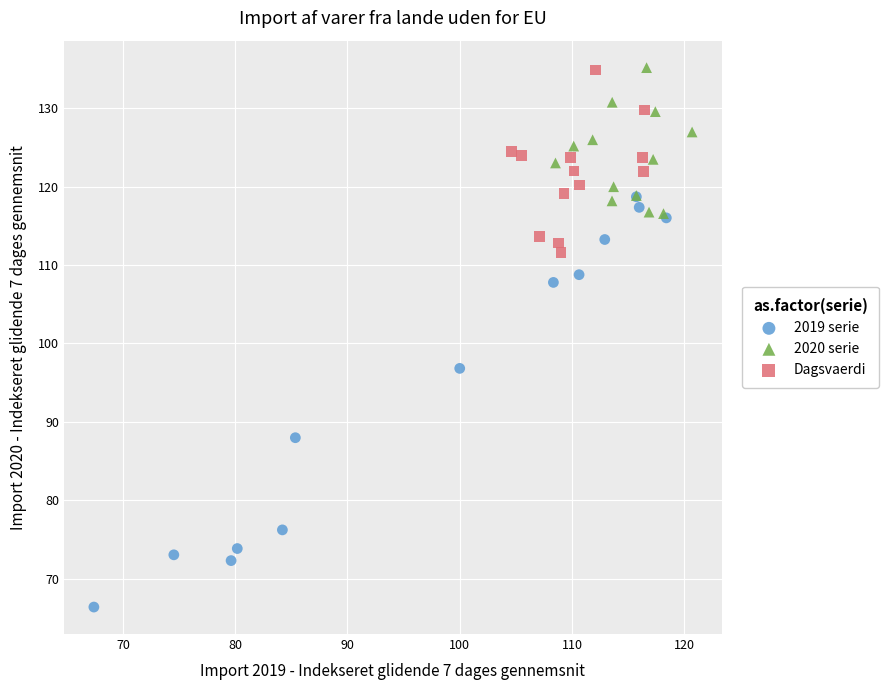

Which series contains the lowest Y value?

2019 serie